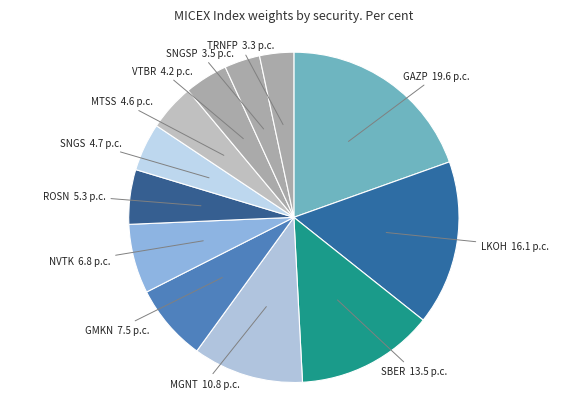

Is the sum of NVTK and MGNT greater than half?

No